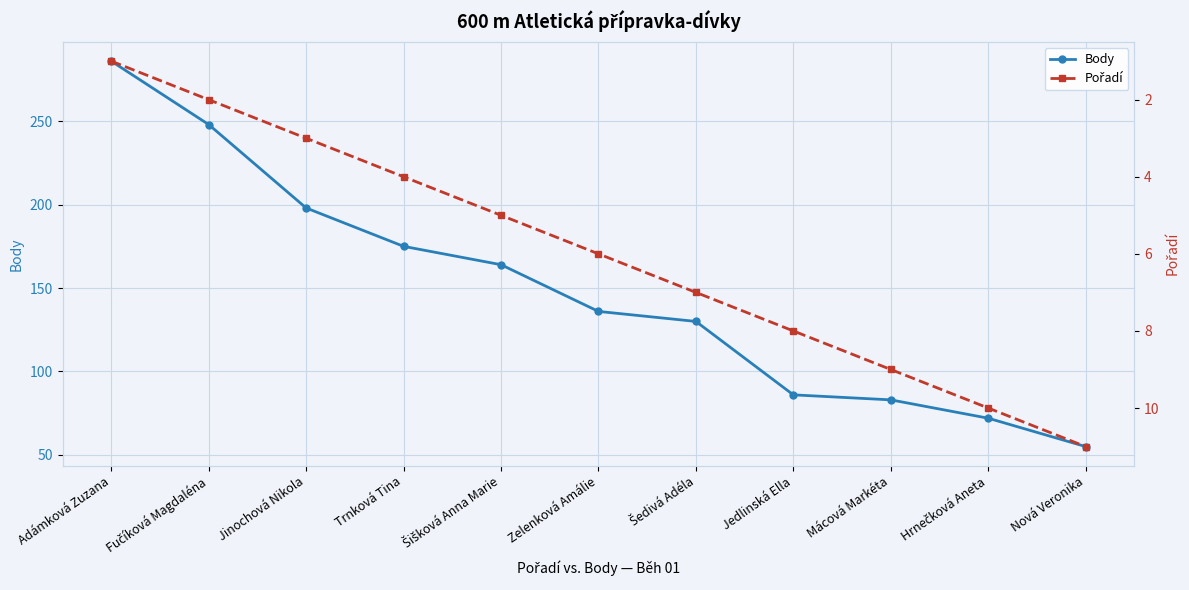

Which series changed the most between Adámková Zuzana and Jinochová Nikola?

Body